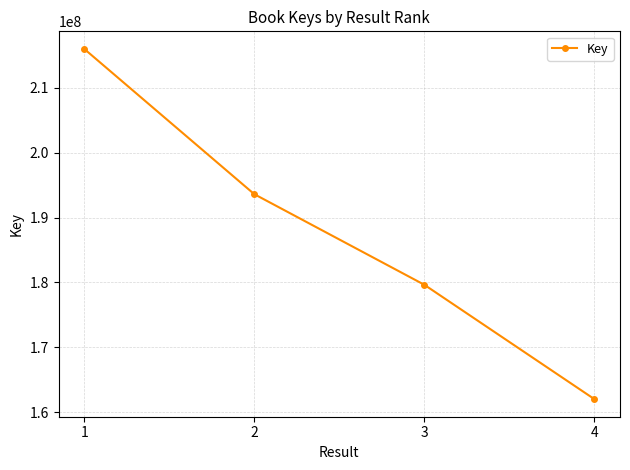

What is the difference between the maximum and minimum values?

54053178